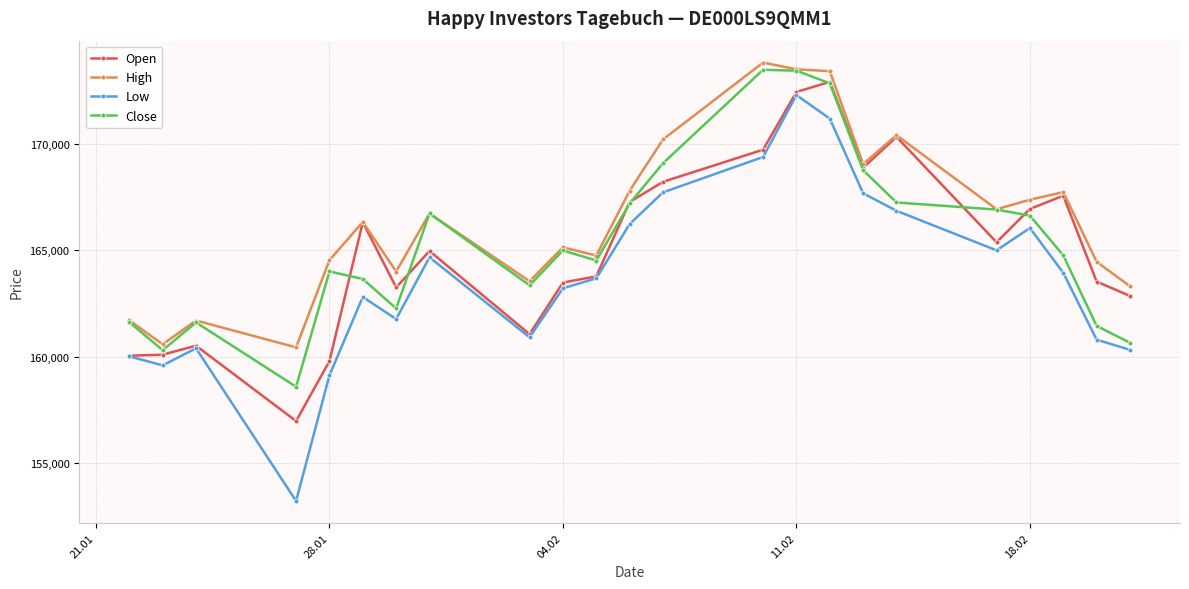

How many data points in Close are less than 164767?

11